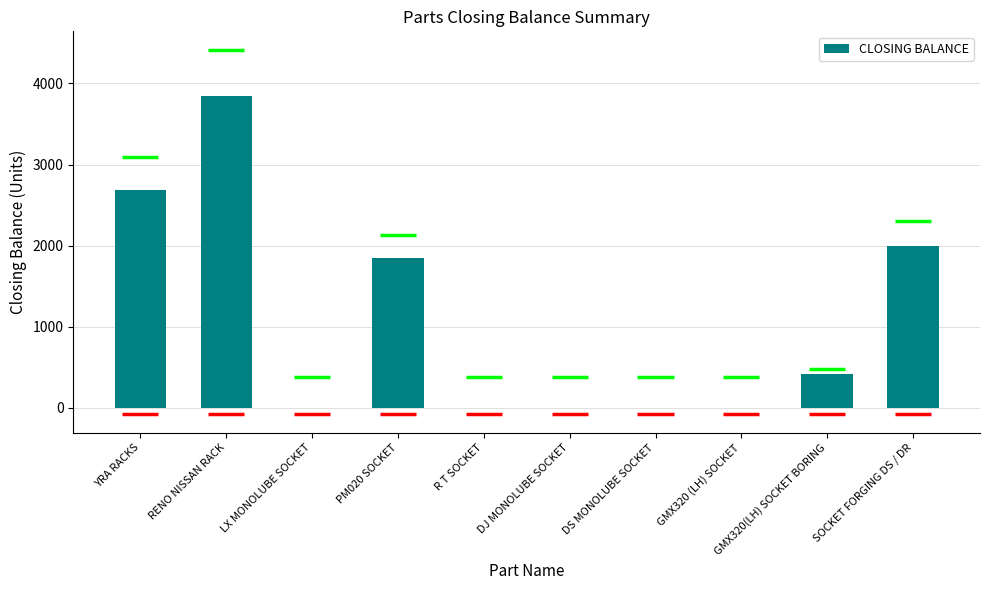

What is the average value?

1080